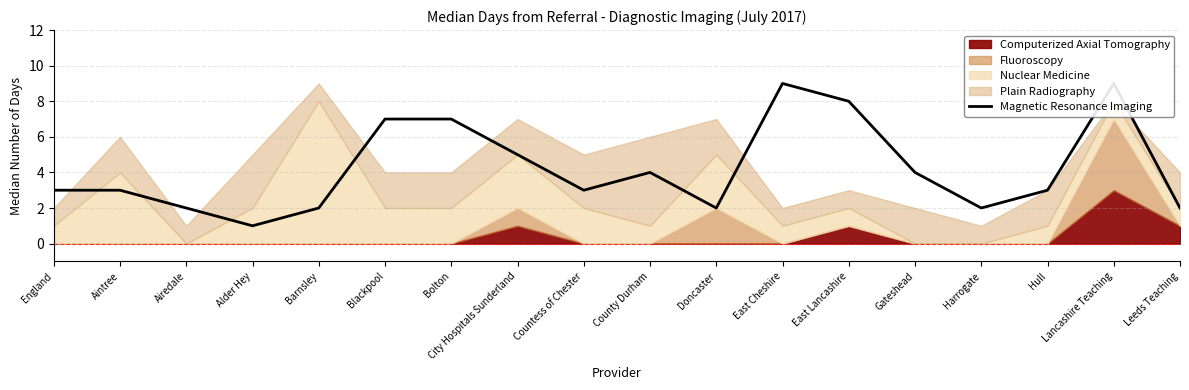

What is the label of the 10th point from the left?

County Durham